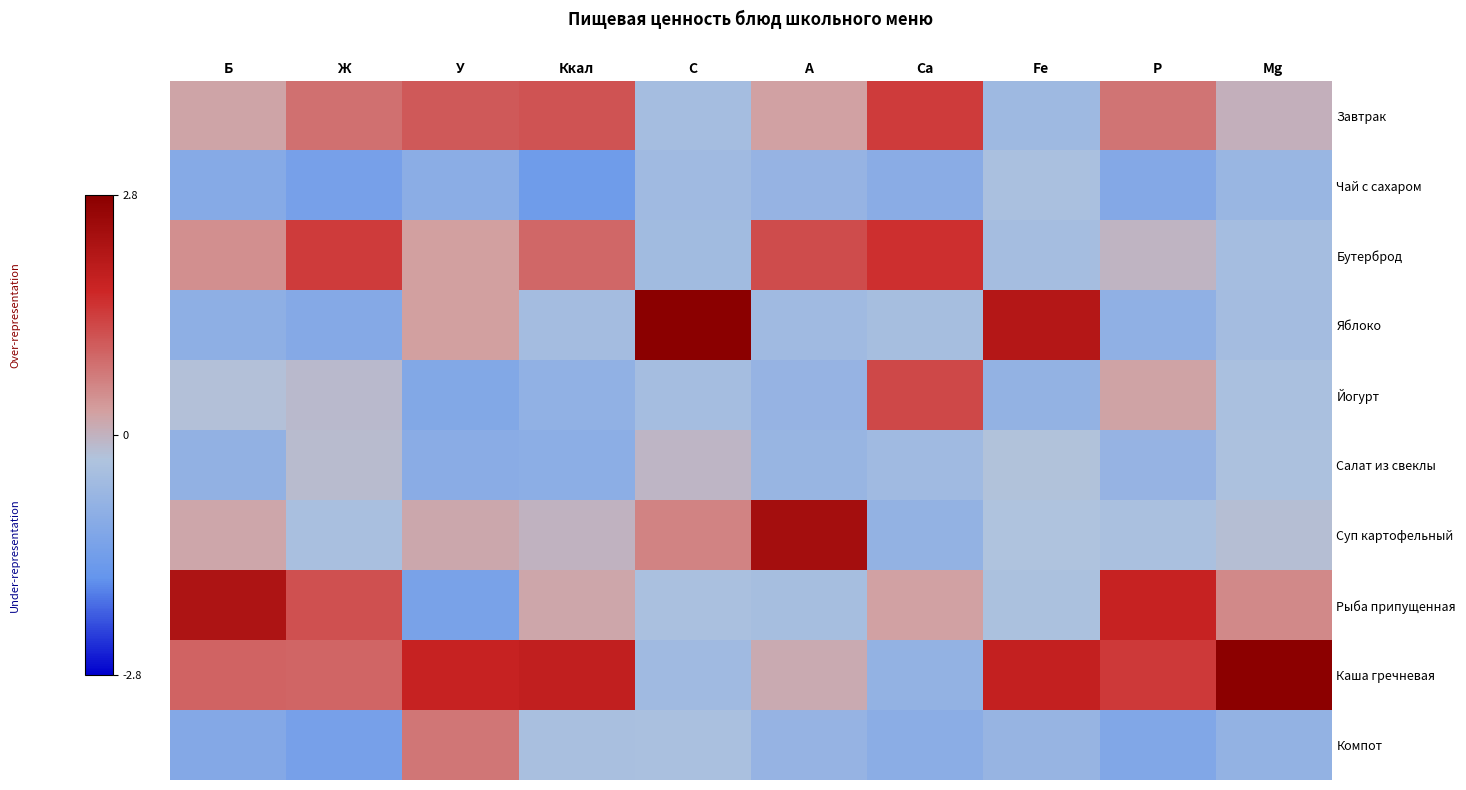

Count the number of data series in this chart.

10